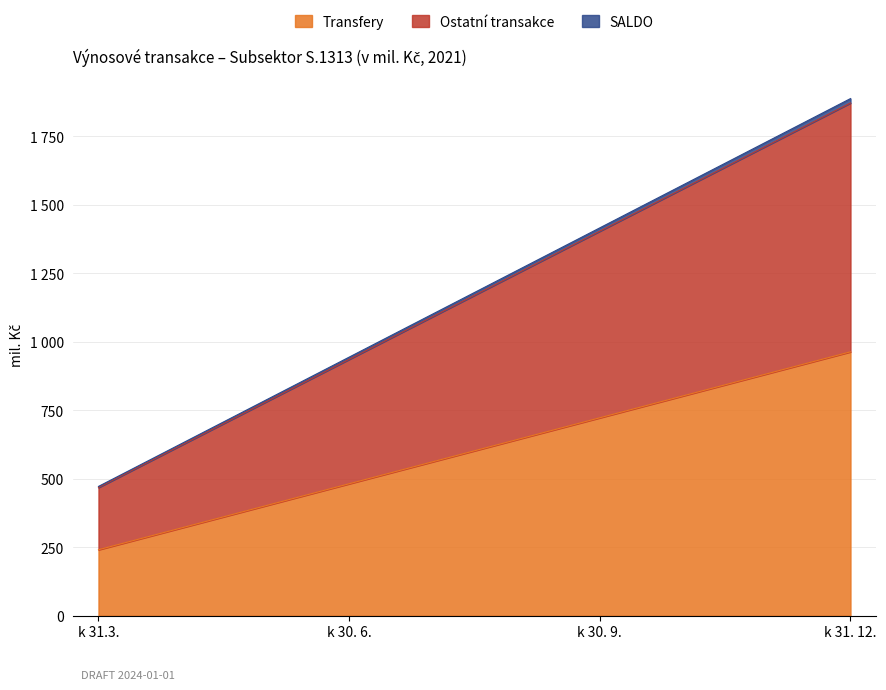

True or false: SALDO has more than 0 points higher than both neighbors.

False